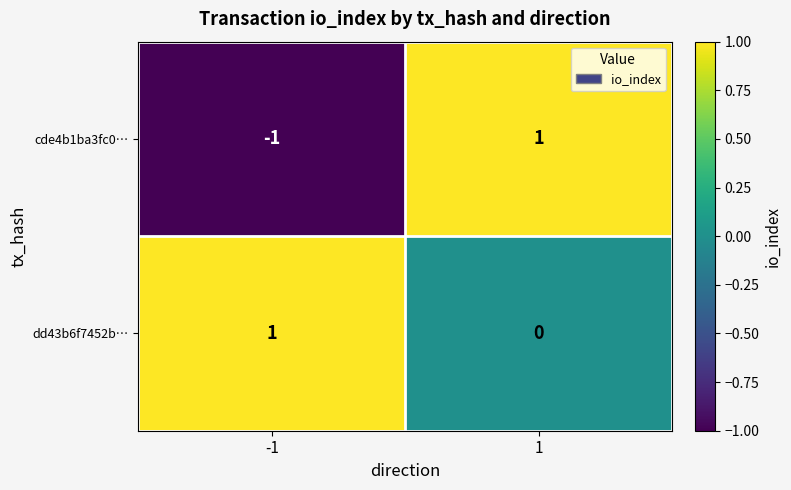

Which series has the largest total across all categories?

dd43b6f7452b…